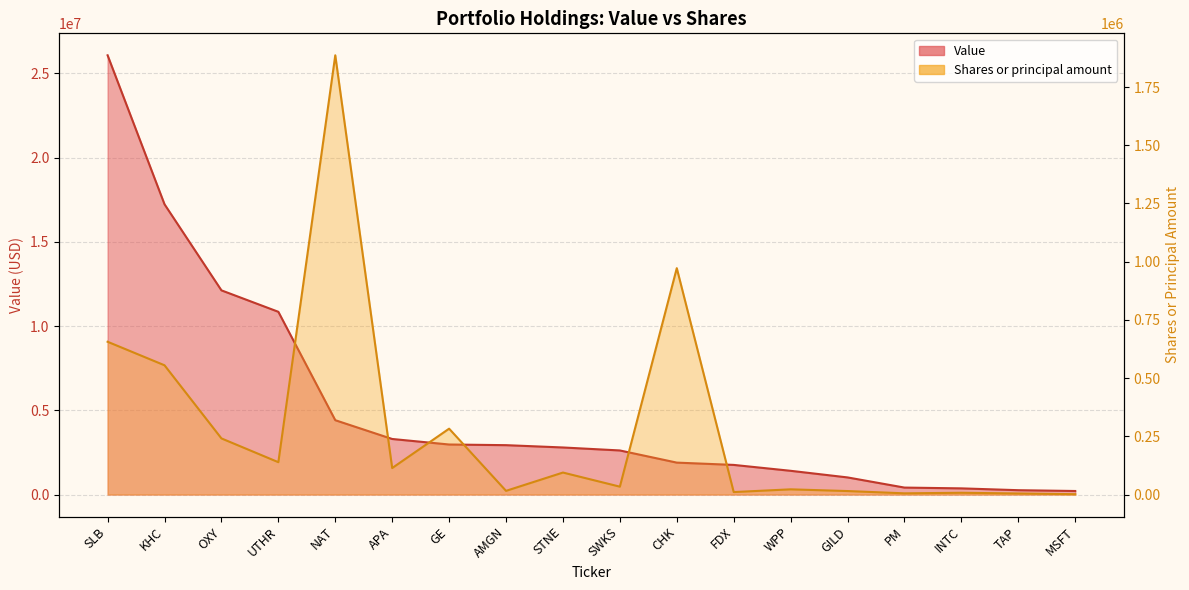

Rank the series by their maximum value, from highest to lowest.

Value, Shares or principal amount